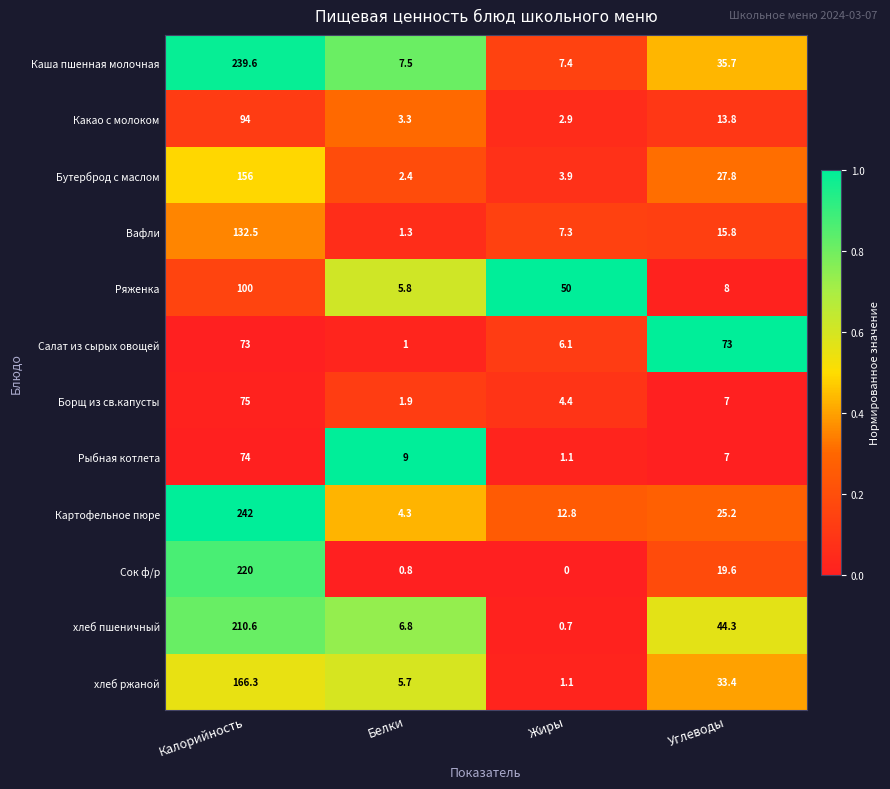

Between Калорийность and Жиры, which series saw the biggest shift?

Каша пшенная молочная